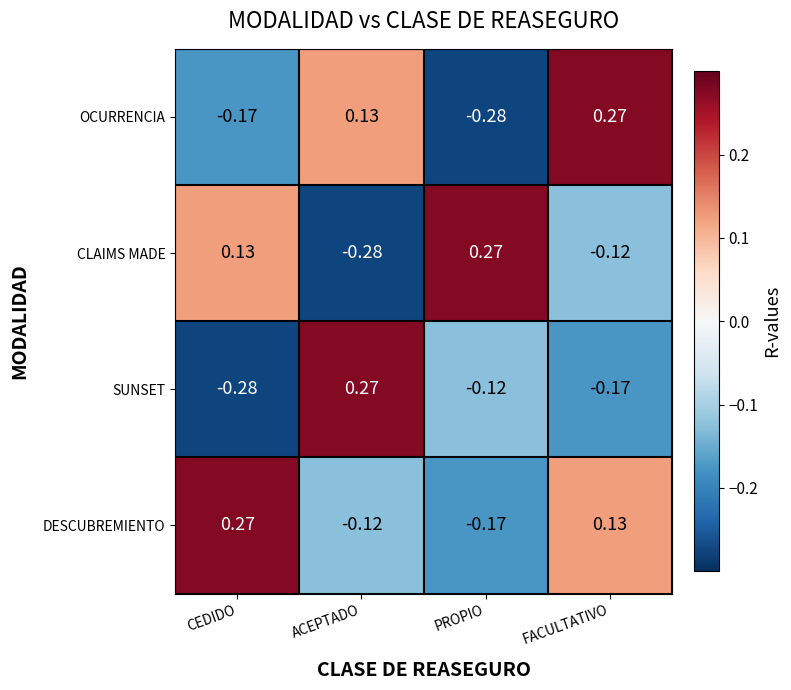

At which label is CLAIMS MADE closest to 0?

FACULTATIVO